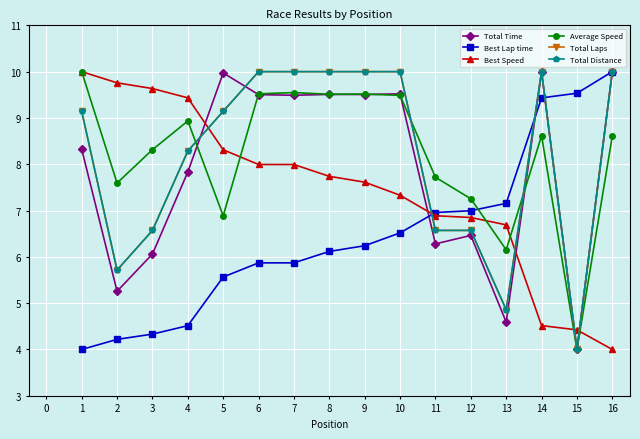

Is this an area chart (filled region under the line)?

No